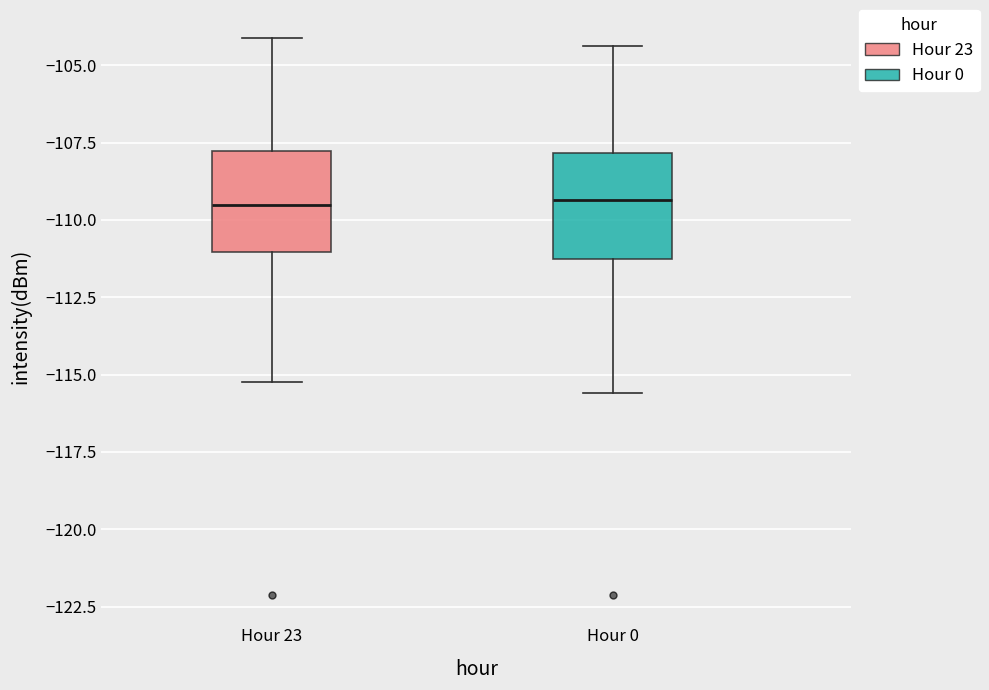

Reading left to right, read every box against the y-axis: the position of its median line, the range the box covers, and the ends of its whiskers. The values are not printed on the chart, so give them approximately, as read against the axis.

Hour 23: median -109.5, box -111.0 to -108.0, whiskers -115.0 to -104.0
Hour 0: median -109.5, box -111.5 to -108.0, whiskers -115.5 to -104.5